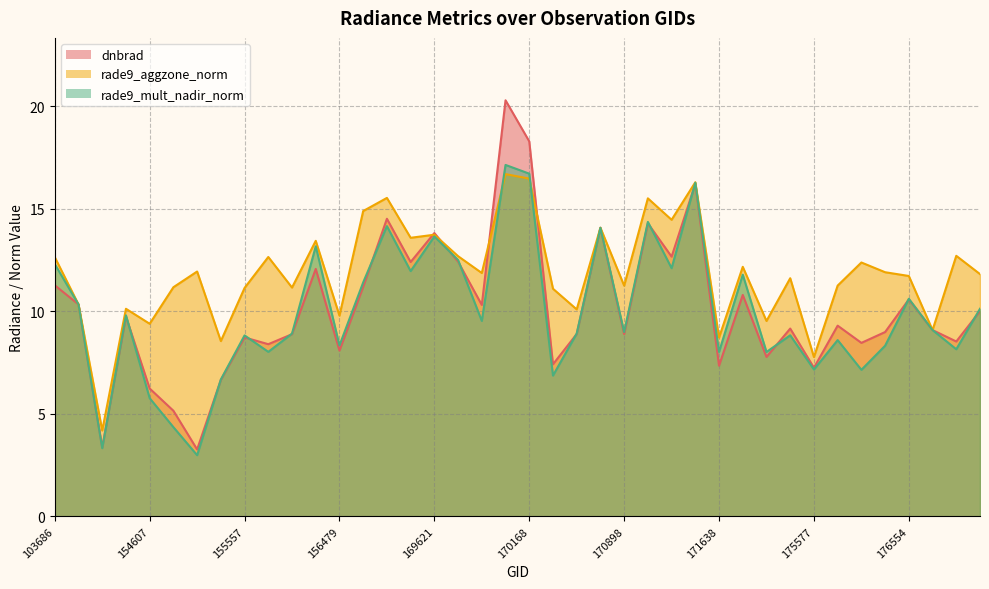

What is the value of the dnbrad point at the 39th from the left?

8.5